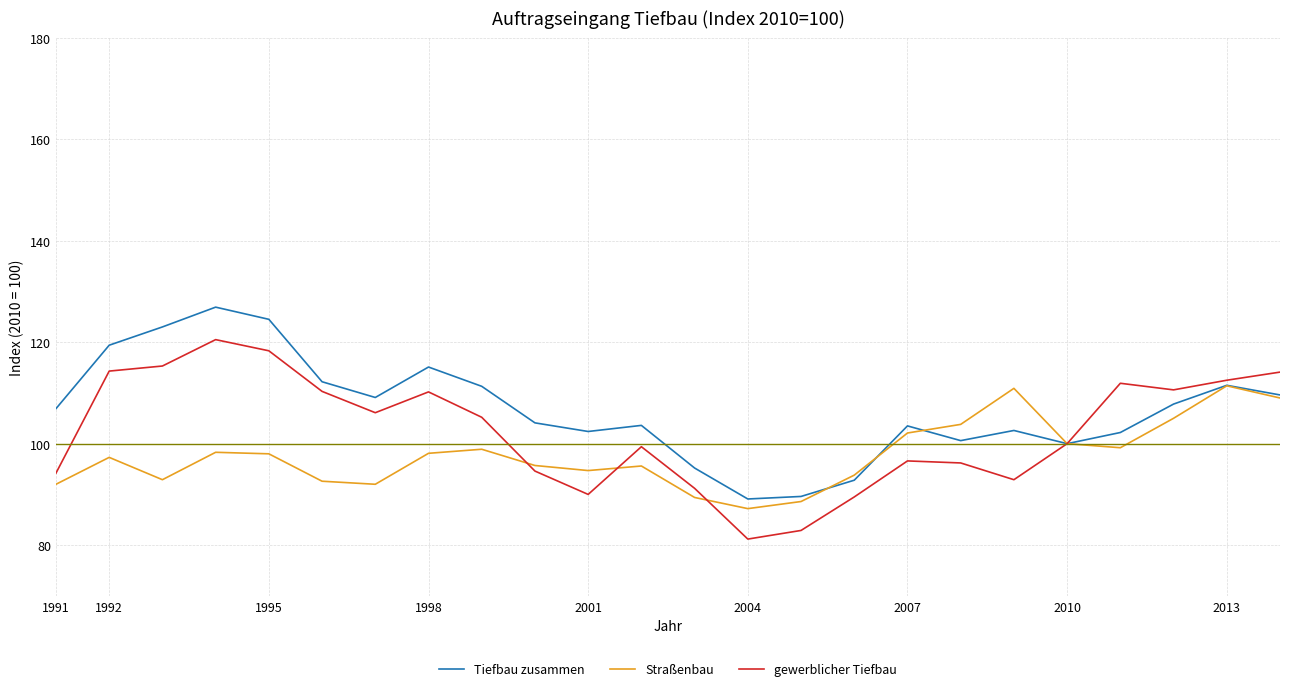

Which series has the largest range (max minus min)?

gewerblicher Tiefbau